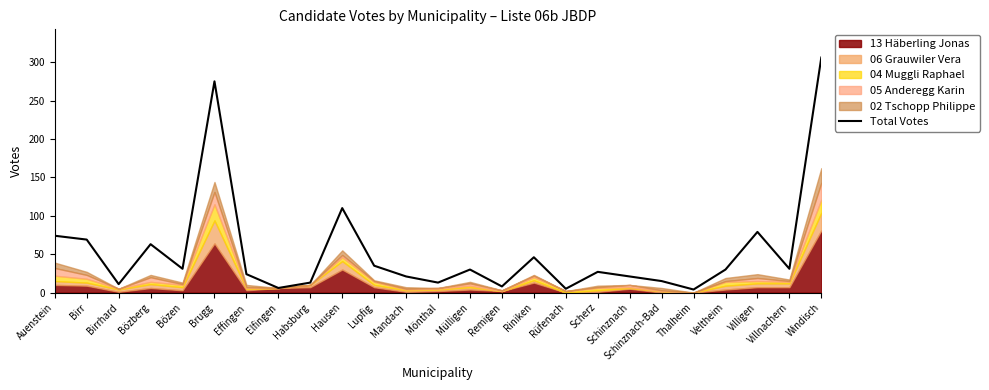

Rank the categories by value from highest to lowest.

Windisch, Brugg, Hausen, Villigen, Auenstein, Birr, Bözberg, Riniken, Lupfig, Bözen, Villnachern, Mülligen, Veltheim, Scherz, Effingen, Mandach, Schinznach, Schinznach-Bad, Habsburg, Mönthal, Birrhard, Remigen, Elfingen, Rüfenach, Thalheim